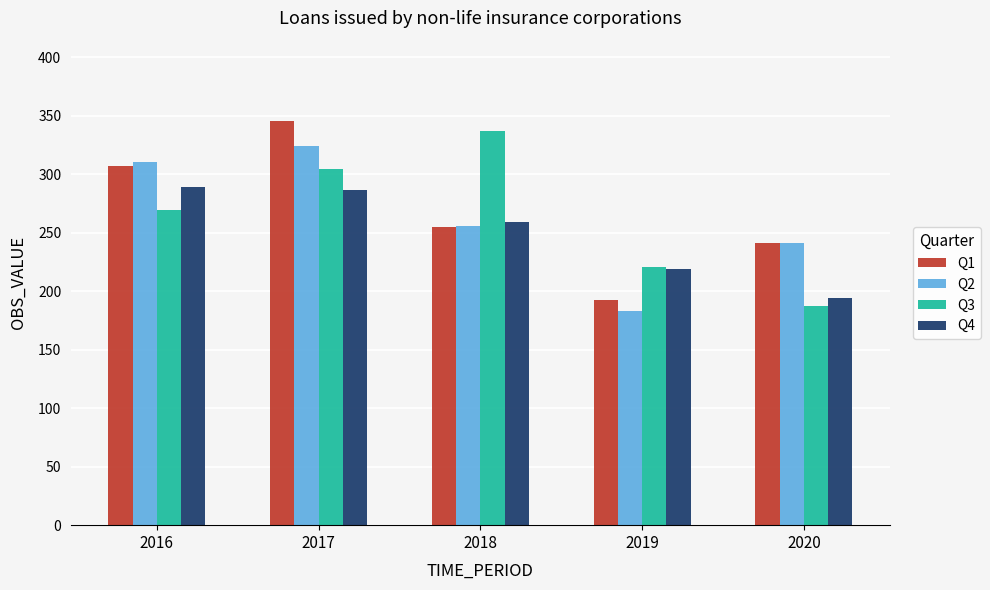

The value of Q2 at 2020 is 425.6. True or false?

False